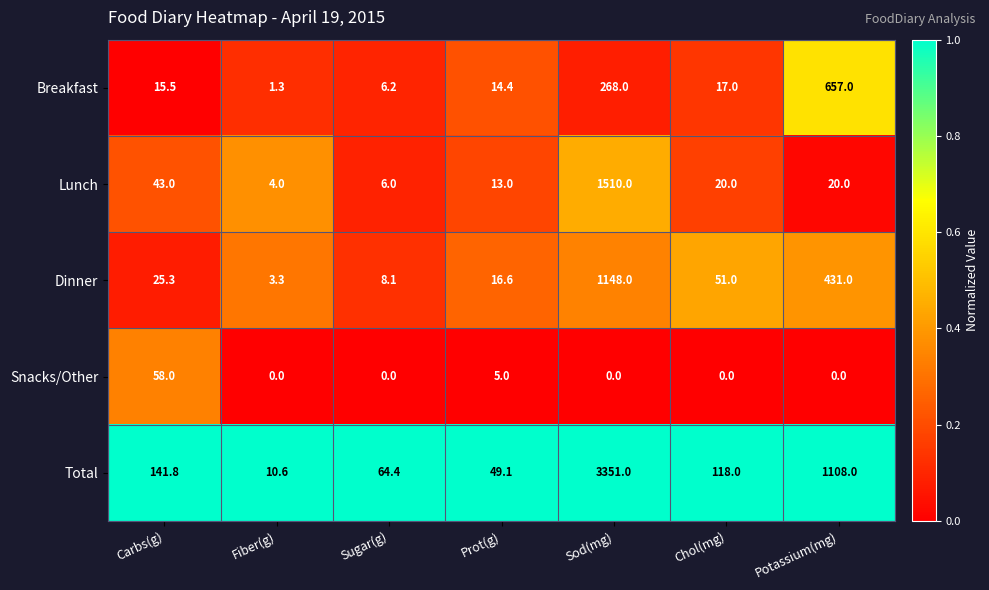

Is the value of Breakfast at Fiber(g) greater than the value of Snacks/Other at Chol(mg)?

Yes